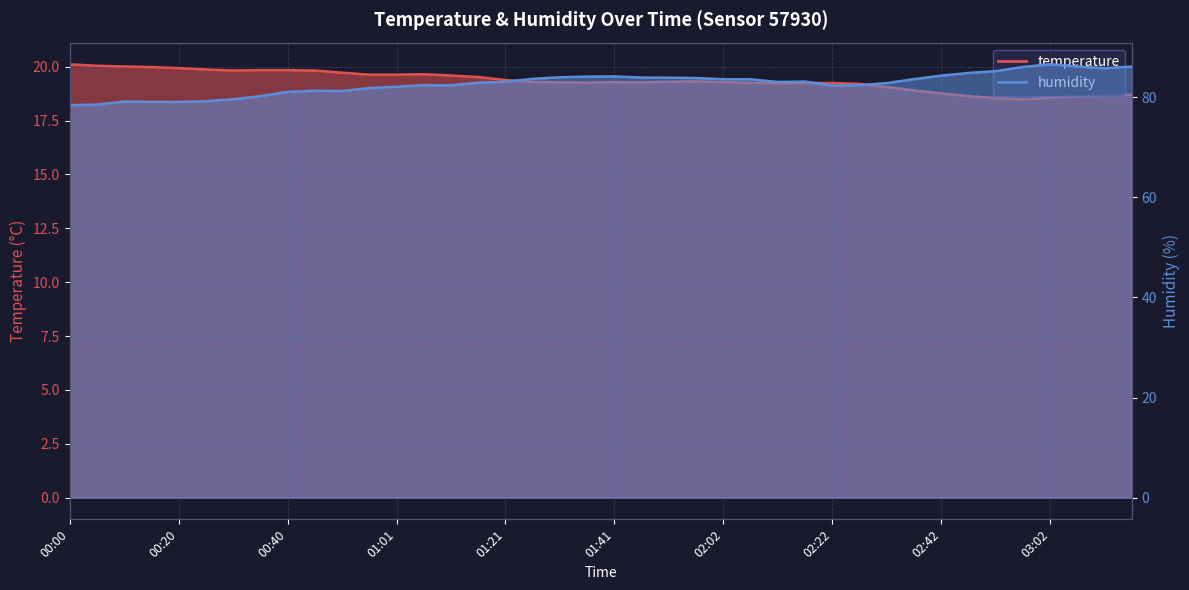

True or false: temperature has a value of 19.9 at 00:25.

True